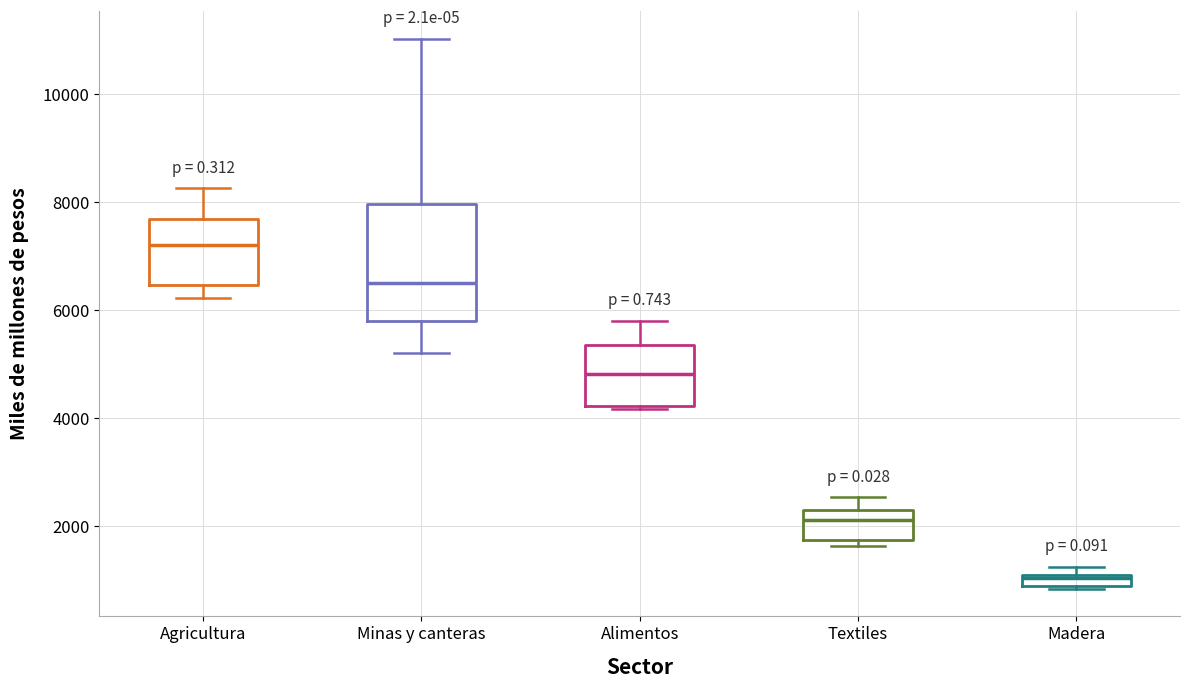

Where does the median line of the box for Agricultura sit on the y-axis? The values are not printed on the chart, so give them approximately, as read against the axis.

7200